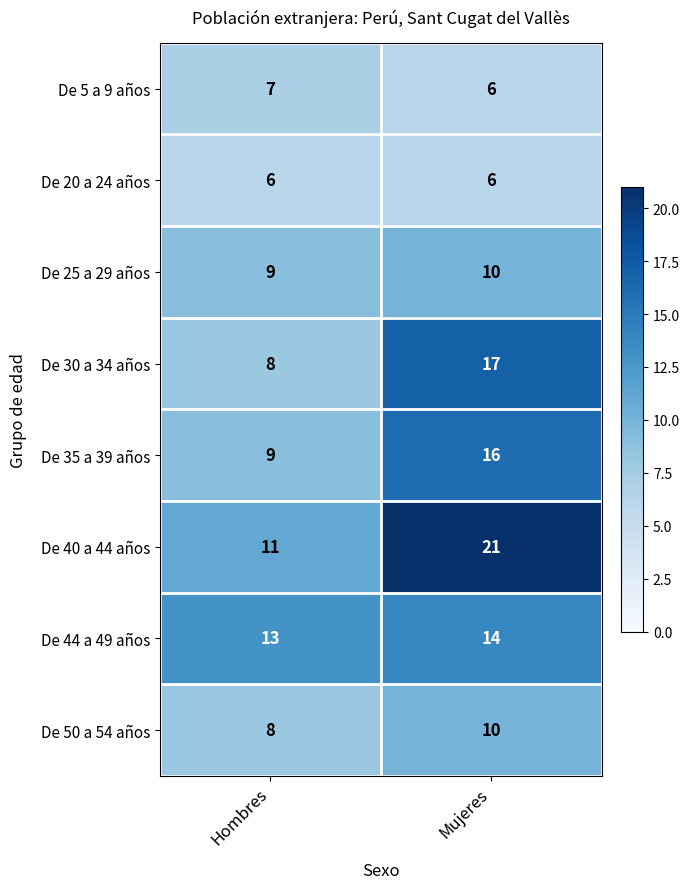

Between Hombres and Mujeres, which series saw the biggest shift?

De 40 a 44 años